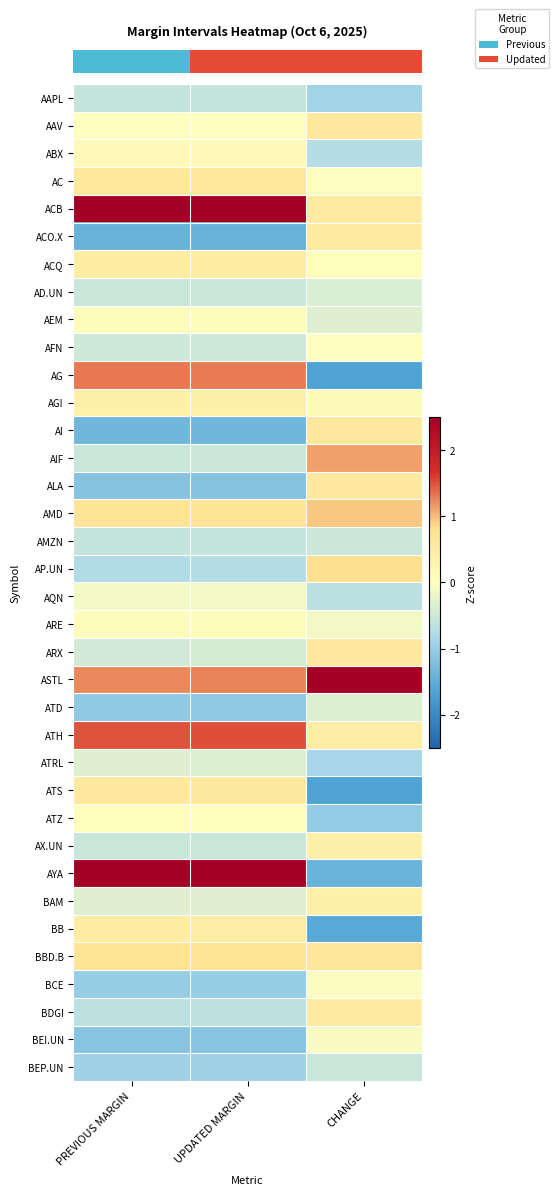

At which category is the sum across all series the highest?

UPDATED MARGIN